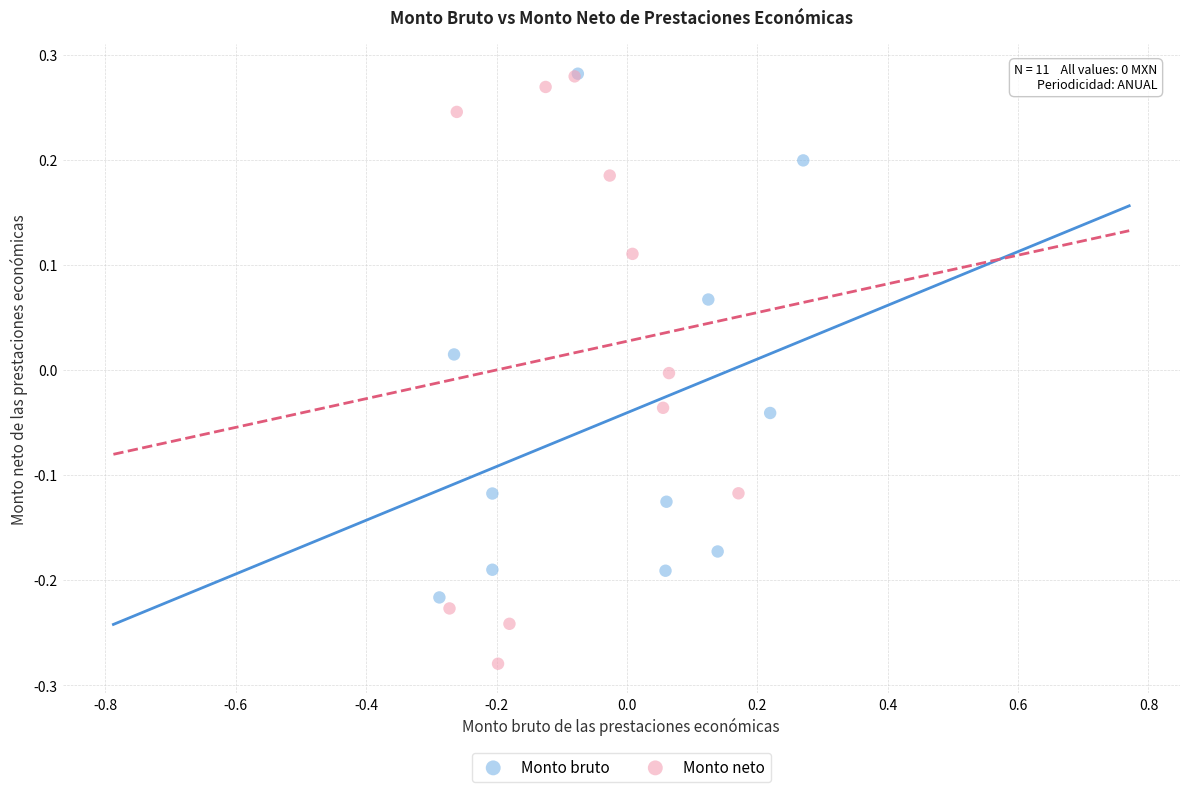

What are all the series names shown in the legend?

Monto bruto, Monto neto